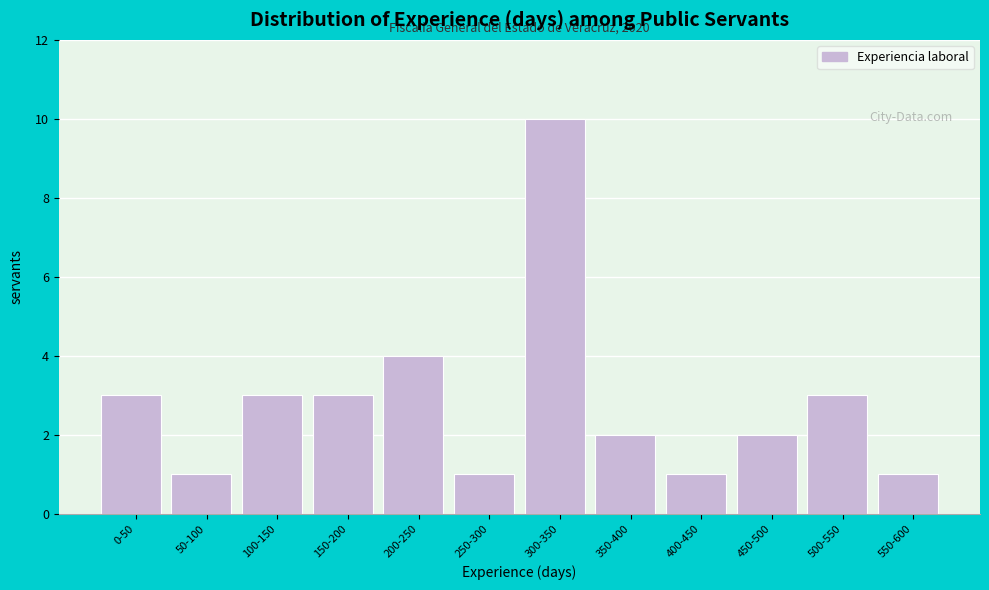

Reading left to right, transcribe all the data shown in this chart.

0-50=3	50-100=1	100-150=3	150-200=3	200-250=4	250-300=1	300-350=10	350-400=2	400-450=1	450-500=2	500-550=3	550-600=1